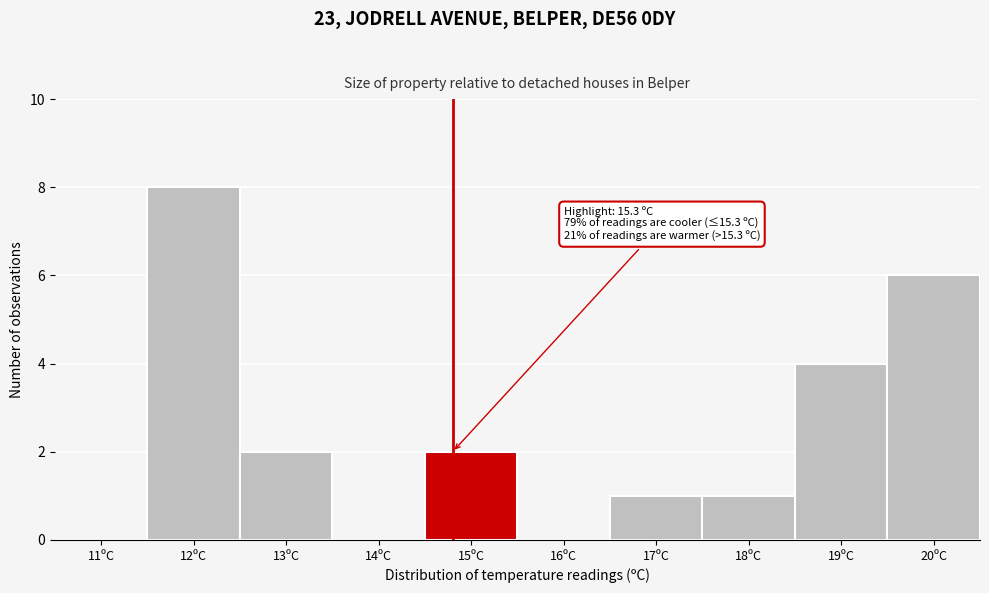

Reading right to left, list all the values displayed in this chart.

20ºC=6	19ºC=4	18ºC=1	17ºC=1	16ºC=0	15ºC=2	14ºC=0	13ºC=2	12ºC=8	11ºC=0